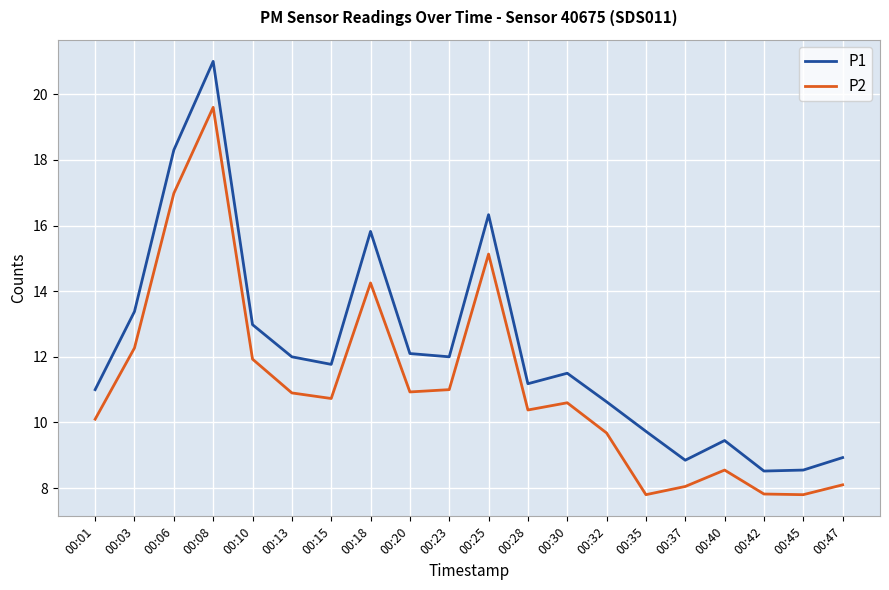

The value of P1 at 00:06 is 24.9. True or false?

False